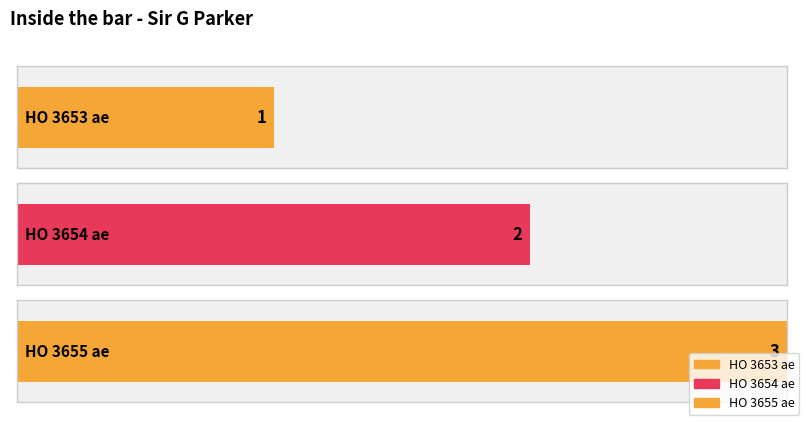

Which label corresponds to the largest value in the chart?

HO 3655 ae